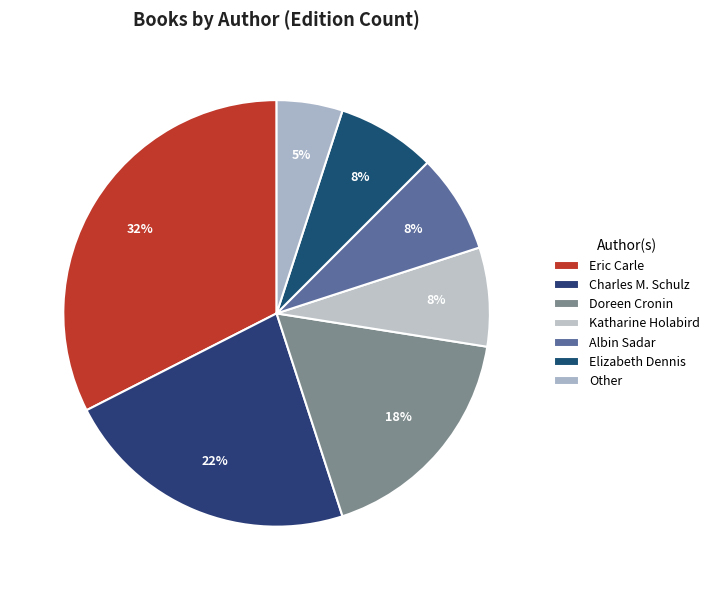

Which slice is the largest?

Eric Carle